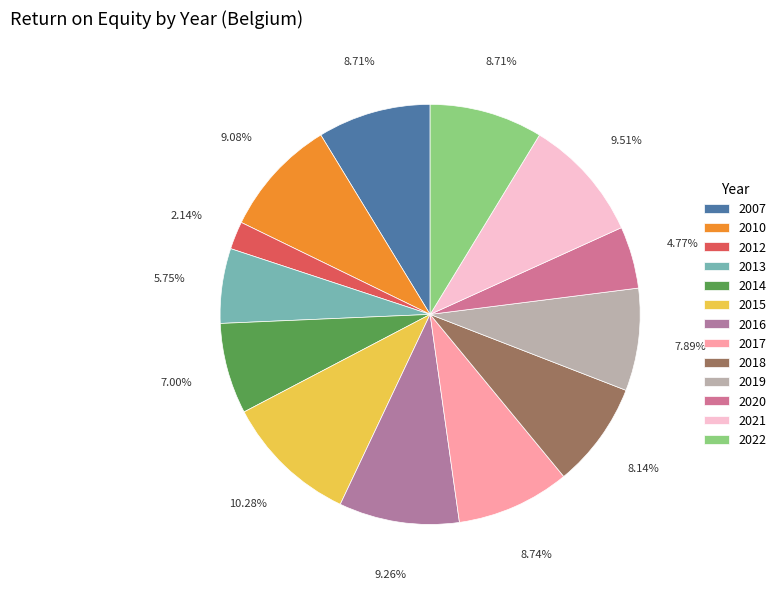

Combined, what portion of the pie is 2013 and 2007?

14.5%